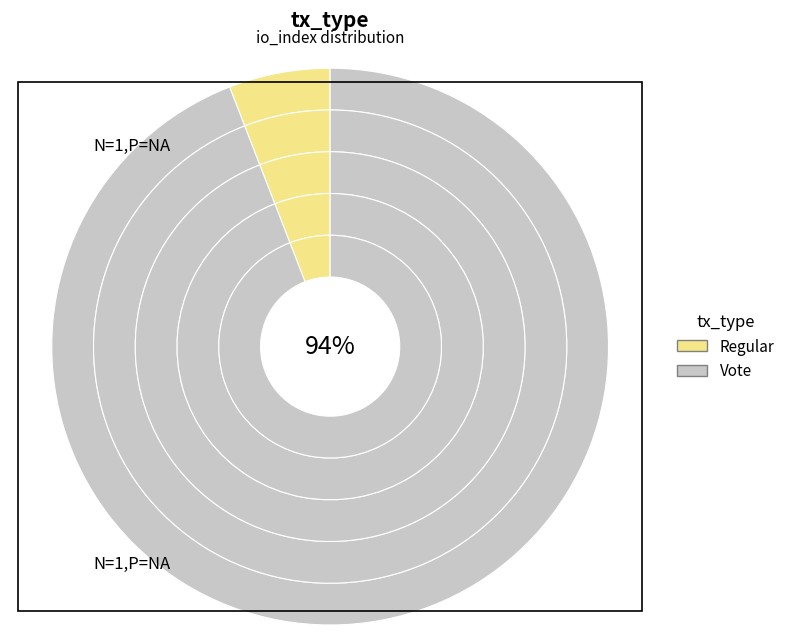

What is the change in value from Regular to Vote?

-30